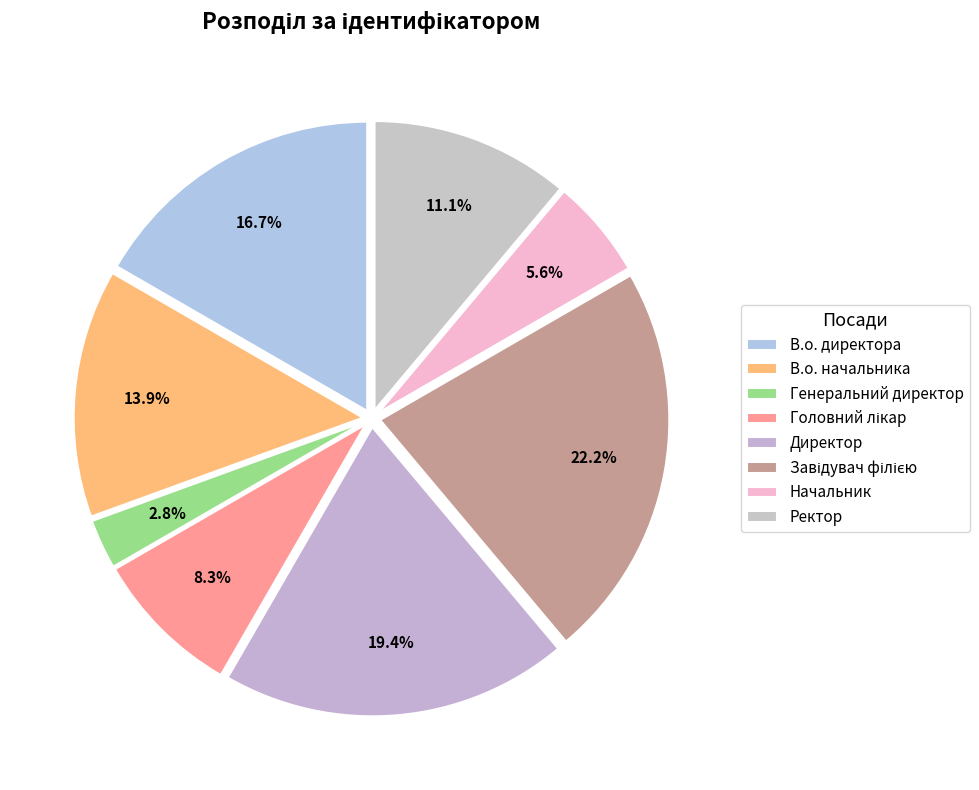

Count the number of slices in the pie.

8